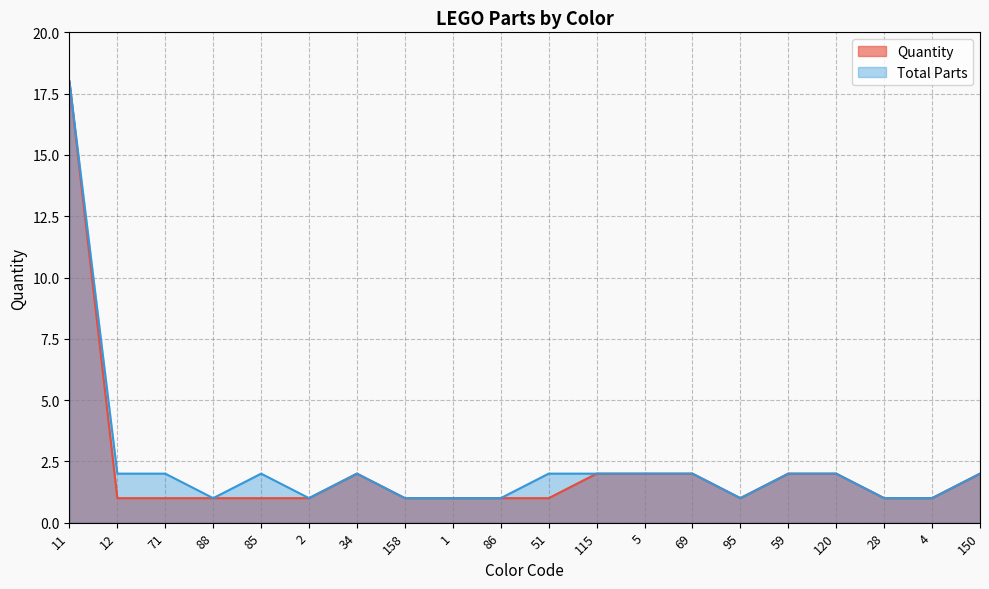

Reading left to right, list all the values displayed in this chart.

Quantity: 18	1	1	1	1	1	2	1	1	1	1	2	2	2	1	2	2	1	1	2
Total Parts: 18	2	2	1	2	1	2	1	1	1	2	2	2	2	1	2	2	1	1	2